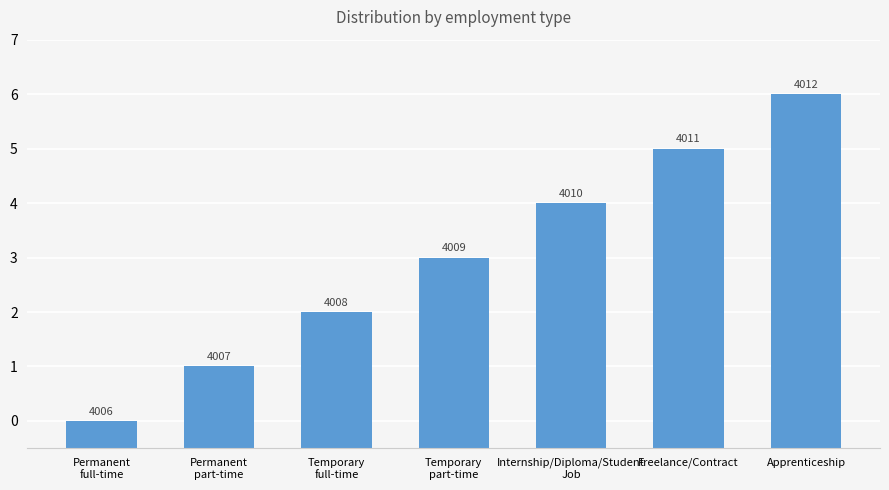

What position from the left is Internship/Diploma/Student
Job?

5